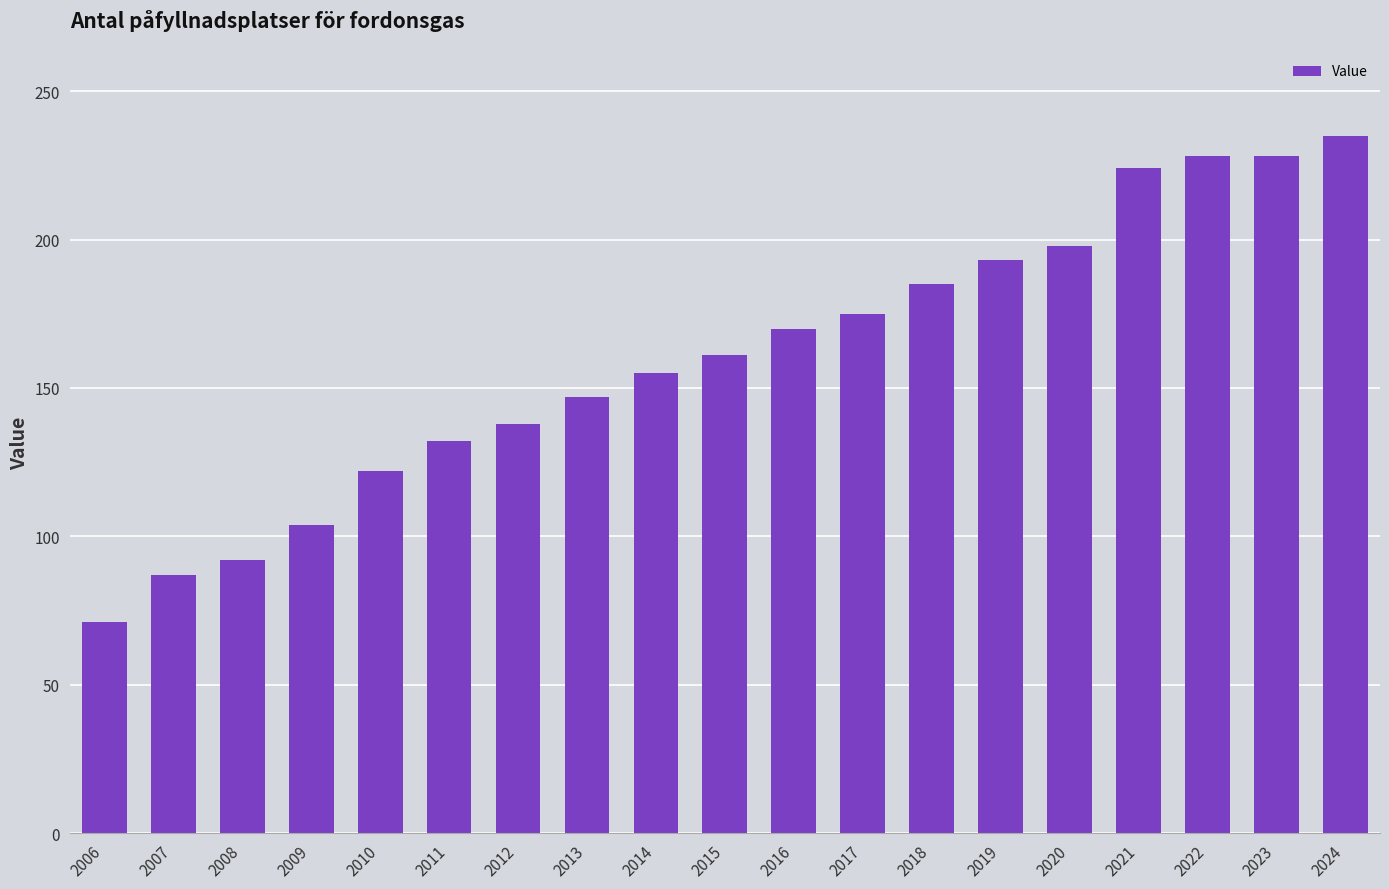

What is the value of the 9th bar from the left?

155